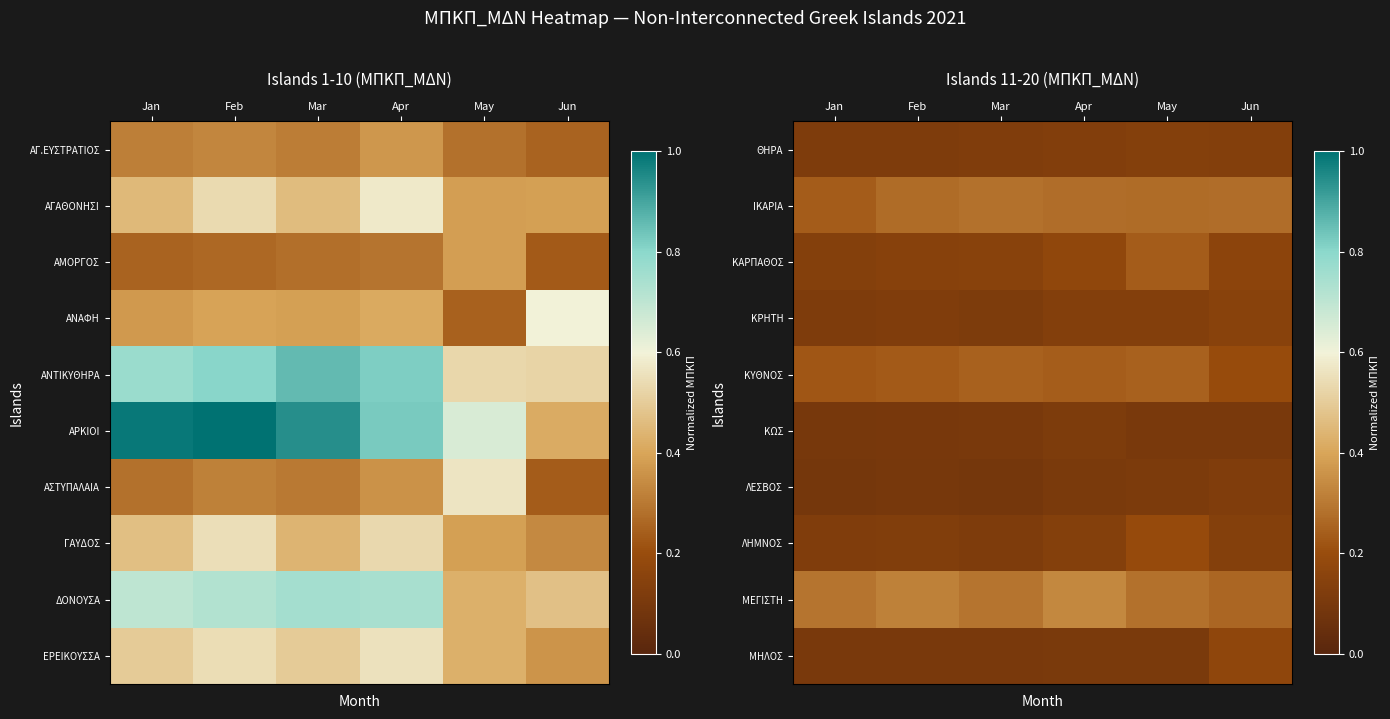

Count the ΚΥΘΝΟΣ values in the range 0 to 1.

6